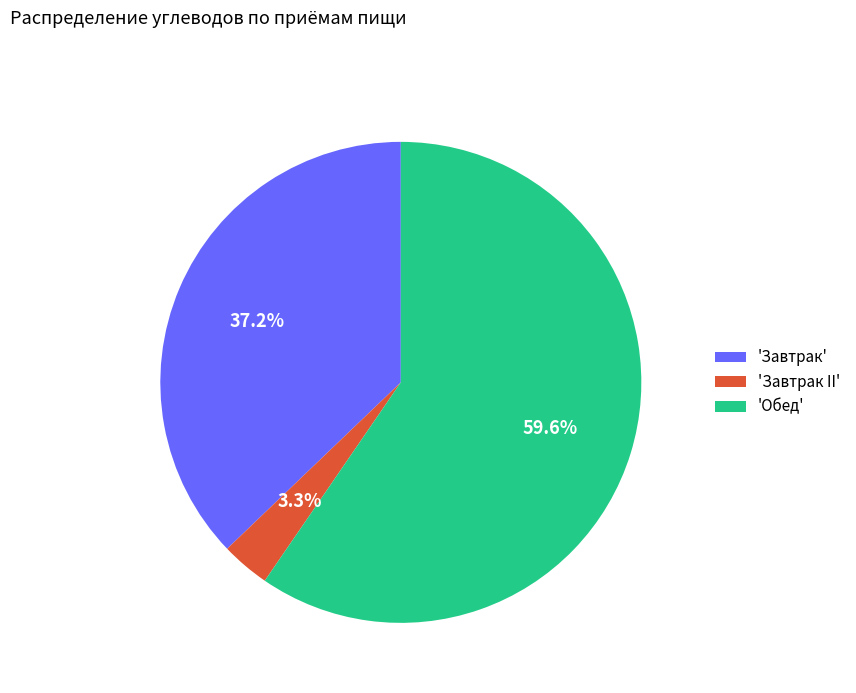

Does any single category account for the majority?

Yes